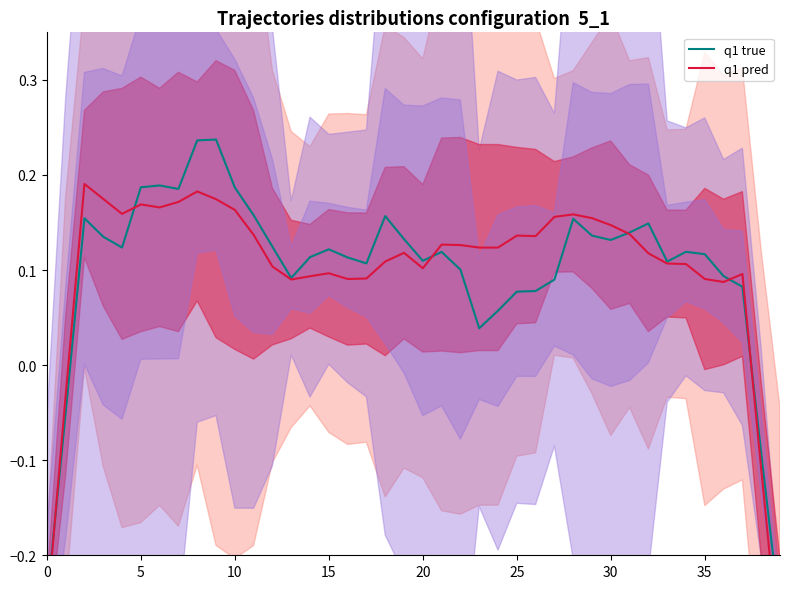

The value of q1 pred at 34 is 0.1. True or false?

True